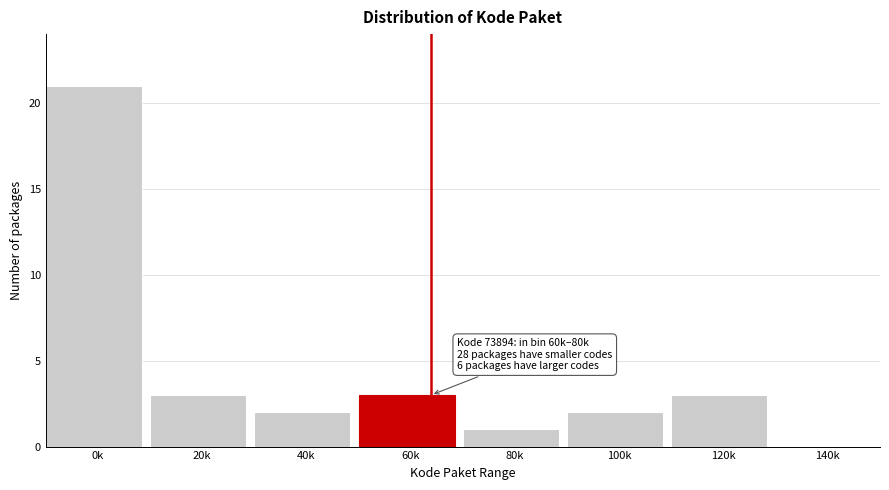

Reading right to left, what are all the values shown in this chart?

140k=0	120k=3	100k=2	80k=1	60k=3	40k=2	20k=3	0k=21